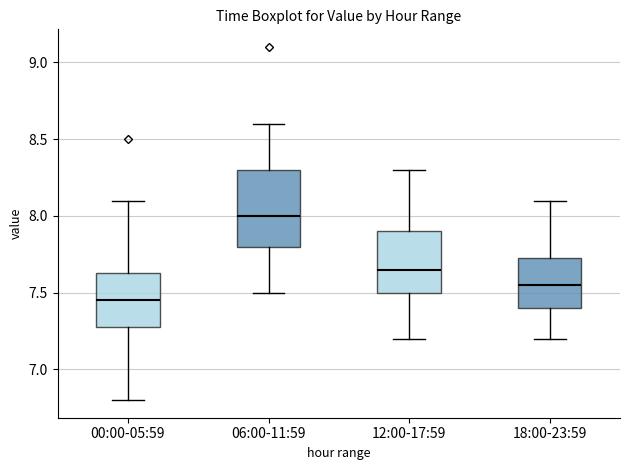

Reading left to right, read every box against the y-axis: the position of its median line, the range the box covers, and the ends of its whiskers. The values are not printed on the chart, so give them approximately, as read against the axis.

00:00-05:59: median 7.45, box 7.30 to 7.65, whiskers 6.80 to 8.10
06:00-11:59: median 8.00, box 7.80 to 8.30, whiskers 7.50 to 8.60
12:00-17:59: median 7.65, box 7.50 to 7.90, whiskers 7.20 to 8.30
18:00-23:59: median 7.55, box 7.40 to 7.75, whiskers 7.20 to 8.10